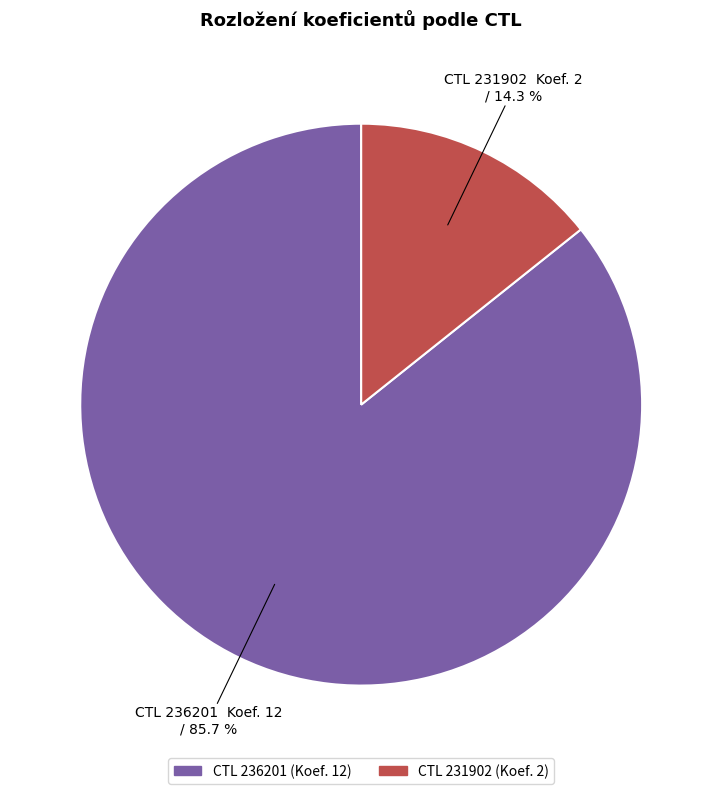

Which slice is the smallest?

CTL 231902 (Koef. 2)